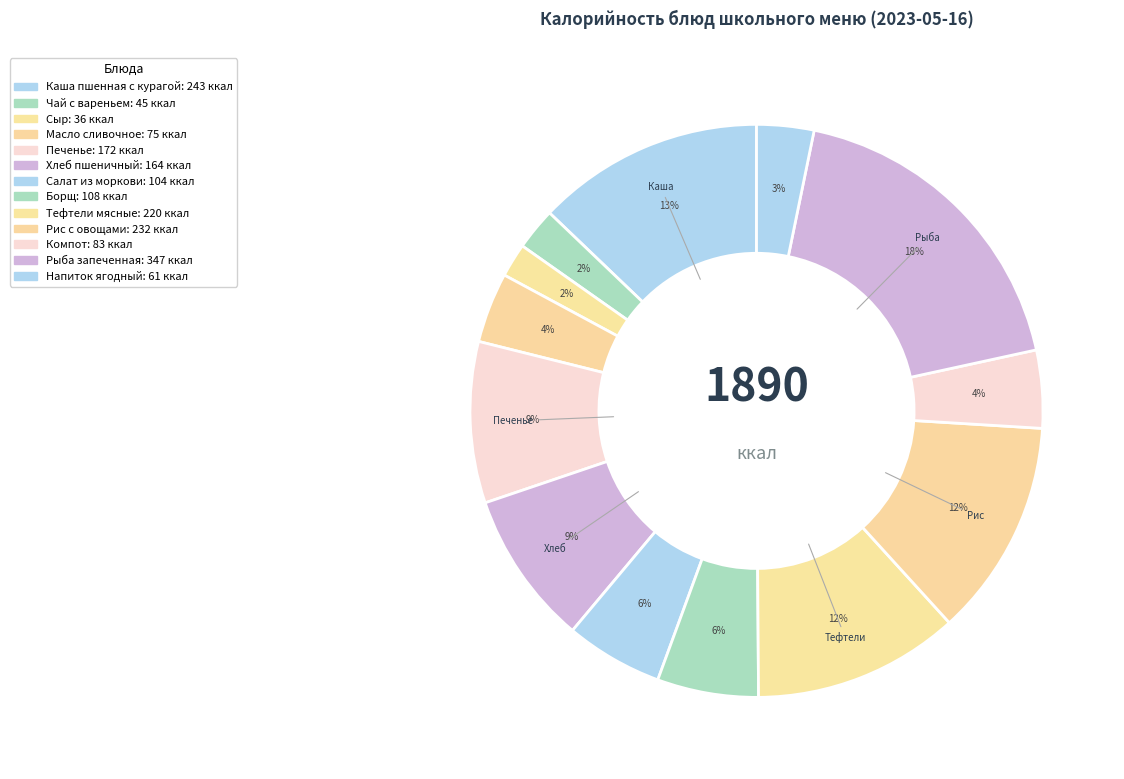

The Напиток ягодный slice represents 3% of the pie. True or false?

True